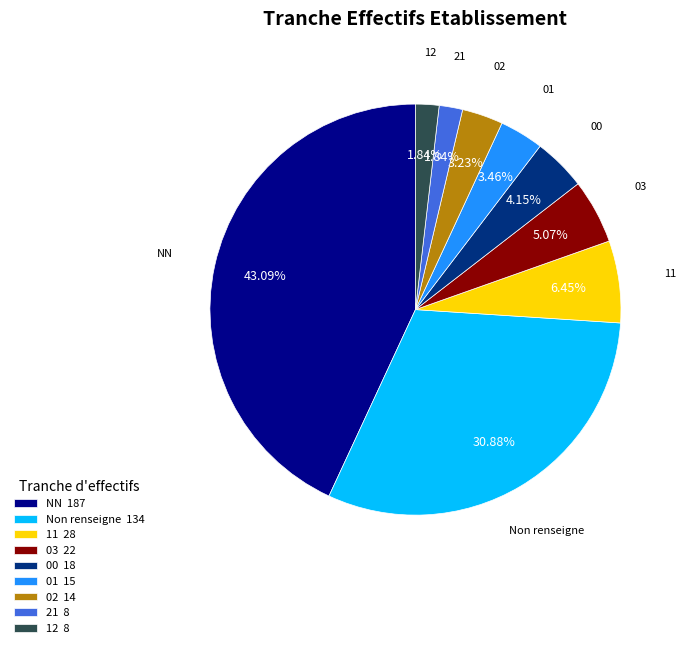

Does 11 28 account for over 50% of the chart?

No